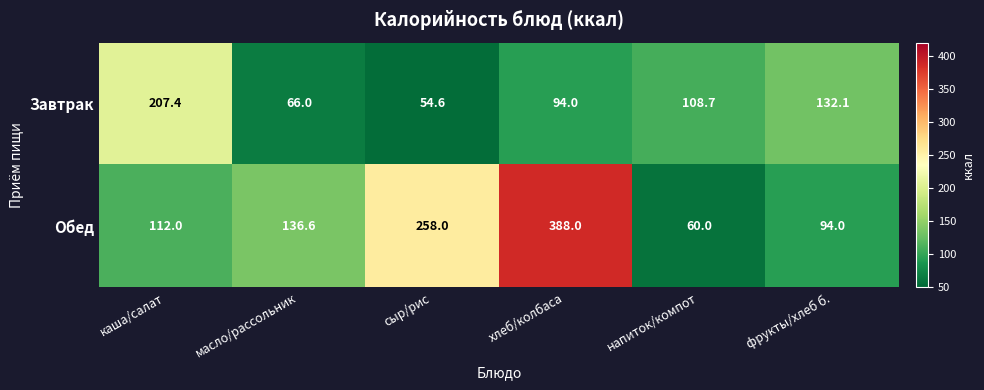

Which series has the largest range (max minus min)?

Обед